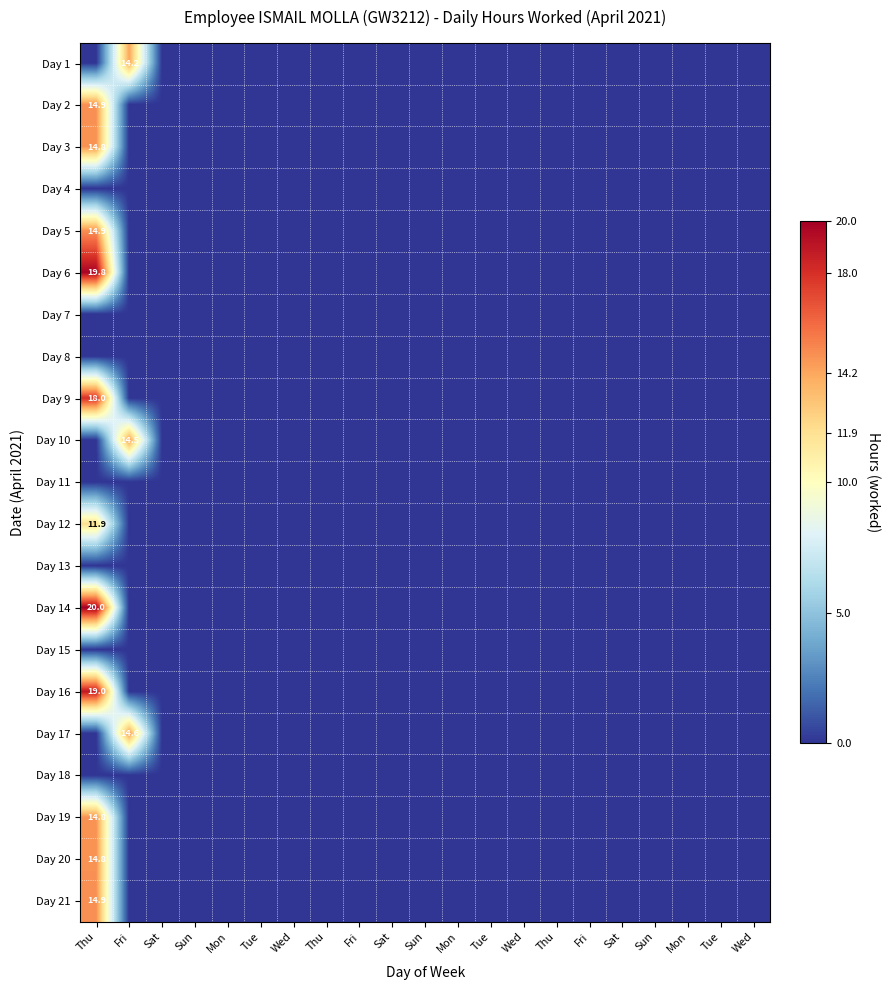

Which has a higher value, Mon or Tue?

Mon